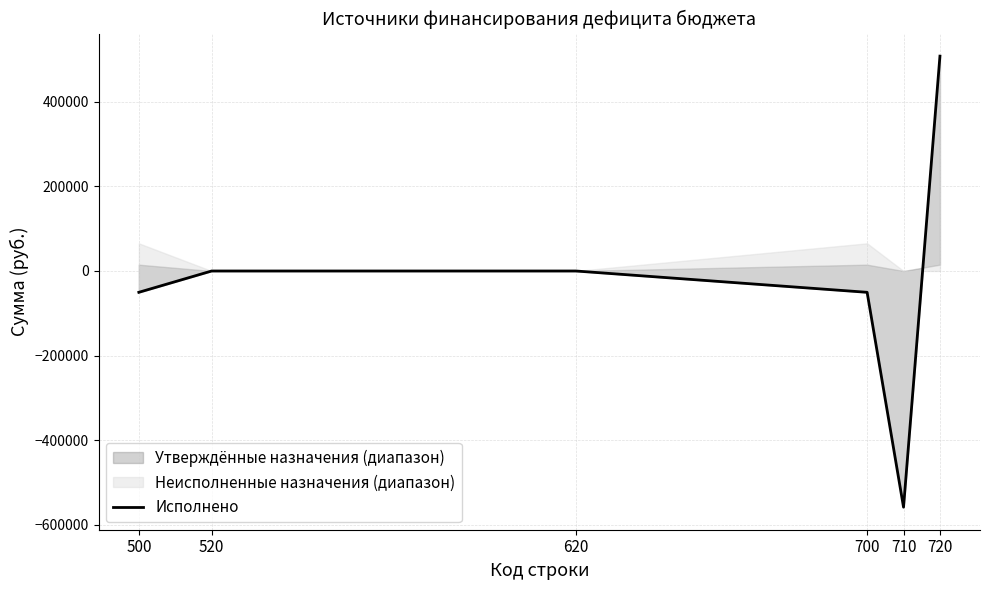

What is the change in value from 500 to 720?

+558612.1